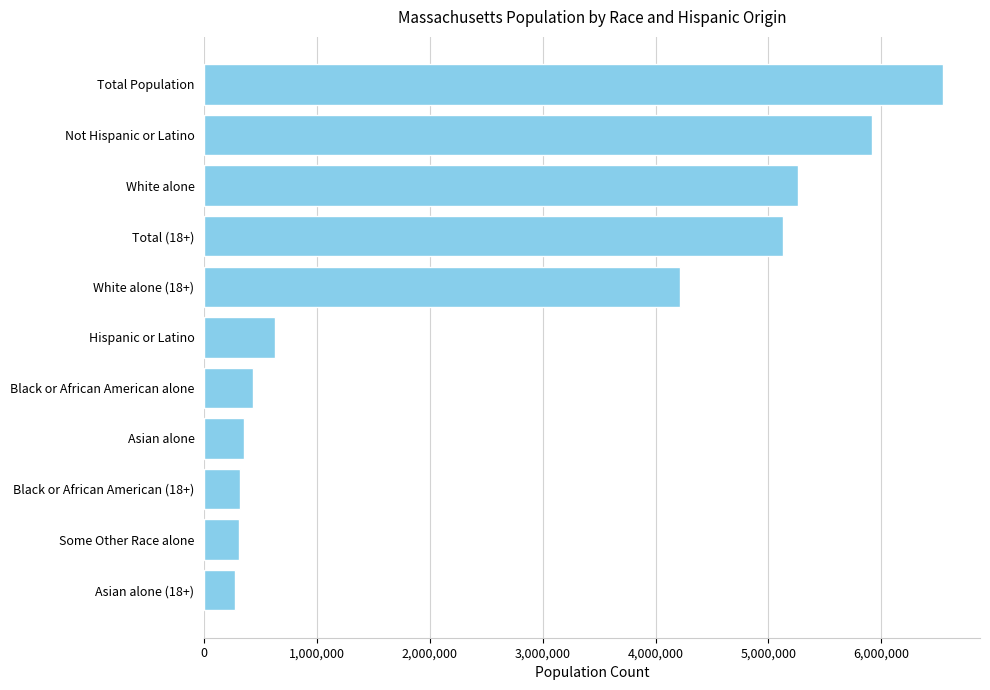

The value at White alone is 5265236. True or false?

True